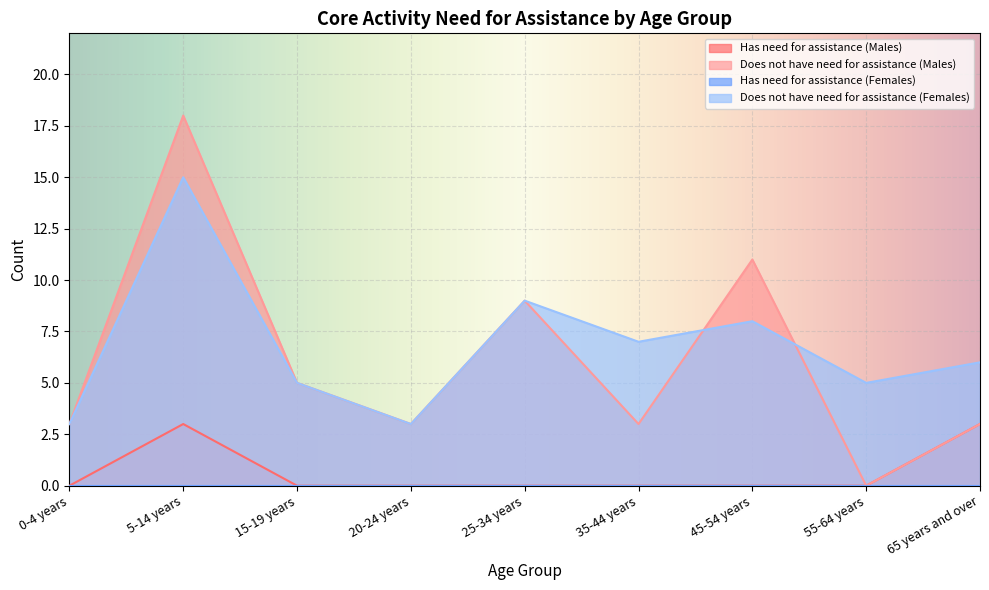

What is the highest value of the Has need for assistance (Males) series?

3